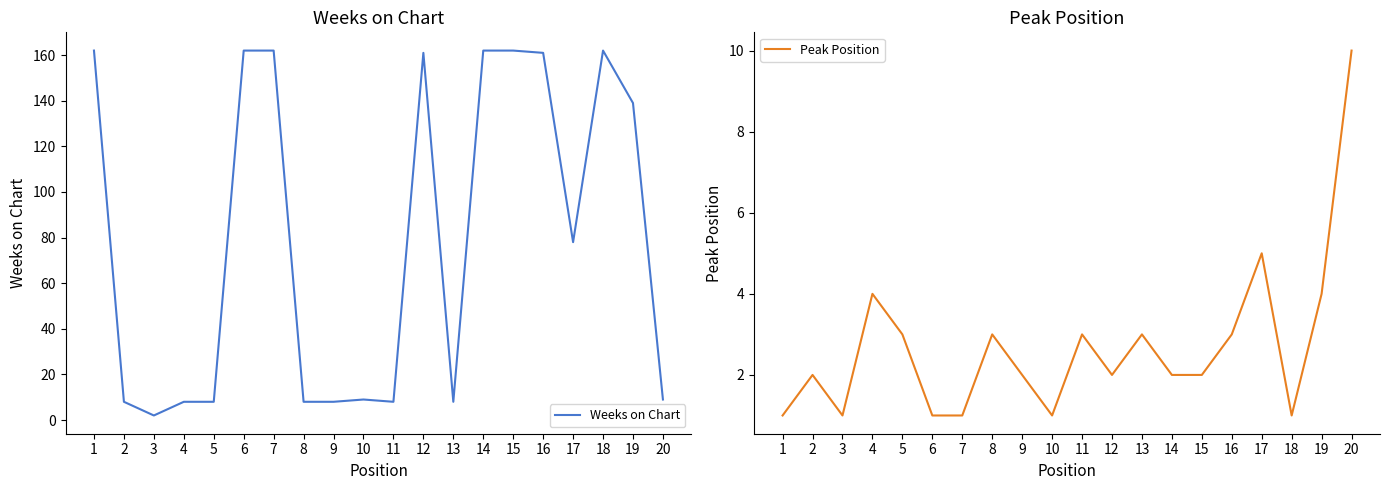

At which label does Peak Position reach its peak?

20